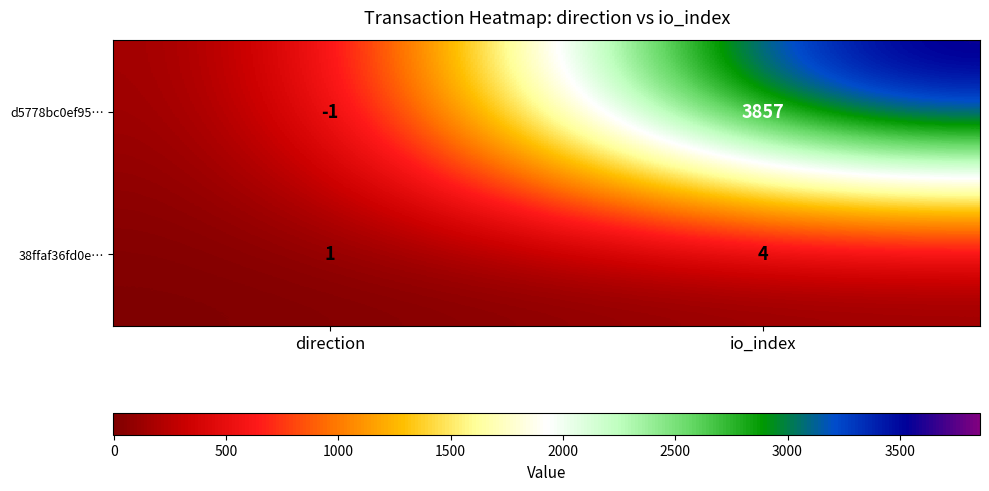

Where is 38ffaf36fd0e… nearest to the value 2?

direction